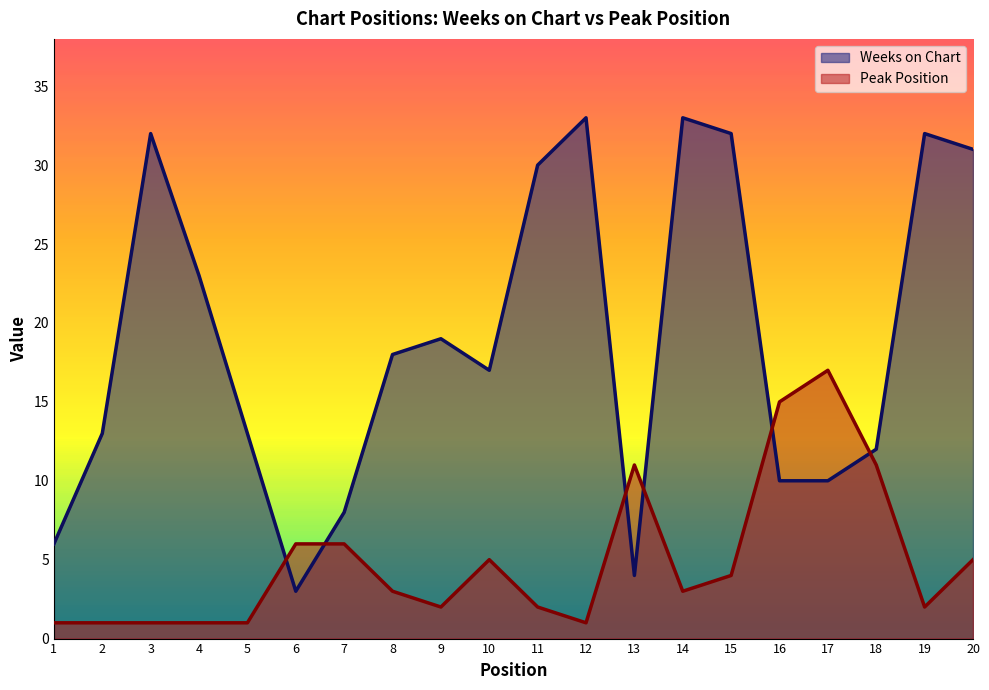

List the labels in order of Weeks on Chart value, smallest first.

6, 13, 1, 7, 16, 17, 18, 2, 5, 10, 8, 9, 4, 11, 20, 3, 15, 19, 12, 14